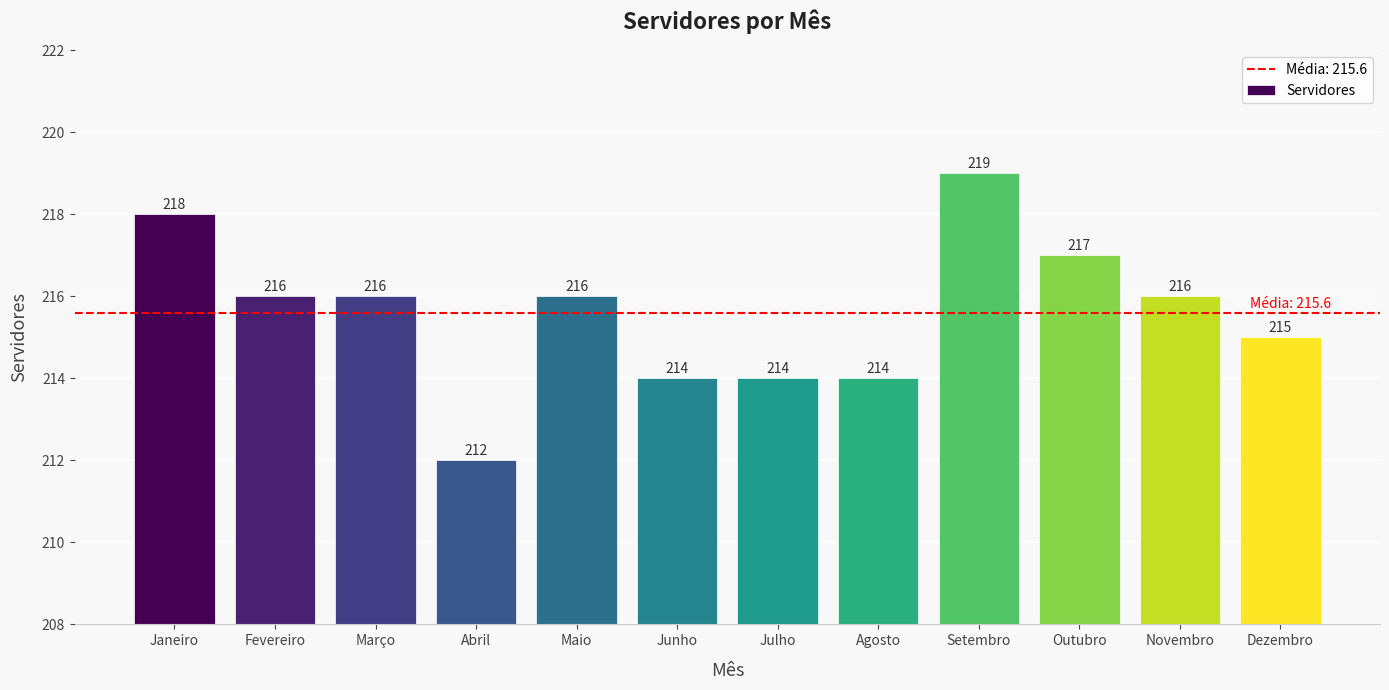

Approximately how many times larger is the value at Março compared to Agosto?

1.0